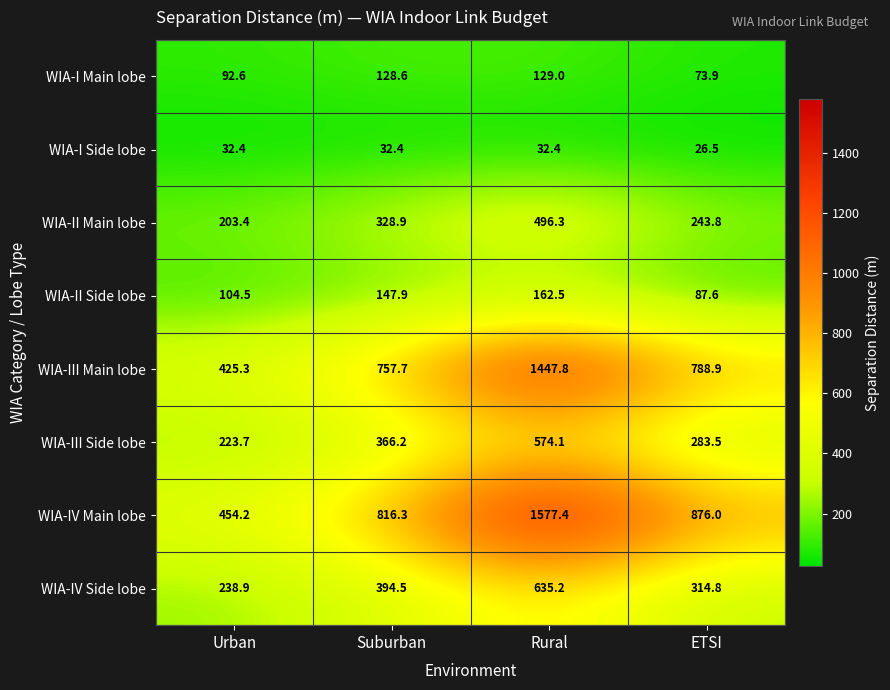

What is the difference between the maximum and minimum values in the WIA-III Main lobe series?

1022.5